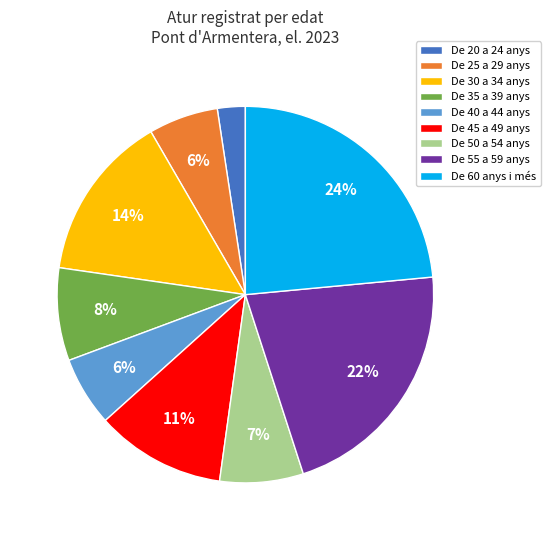

To the nearest percent, what percentage of the pie is De 45 a 49 anys?

11%